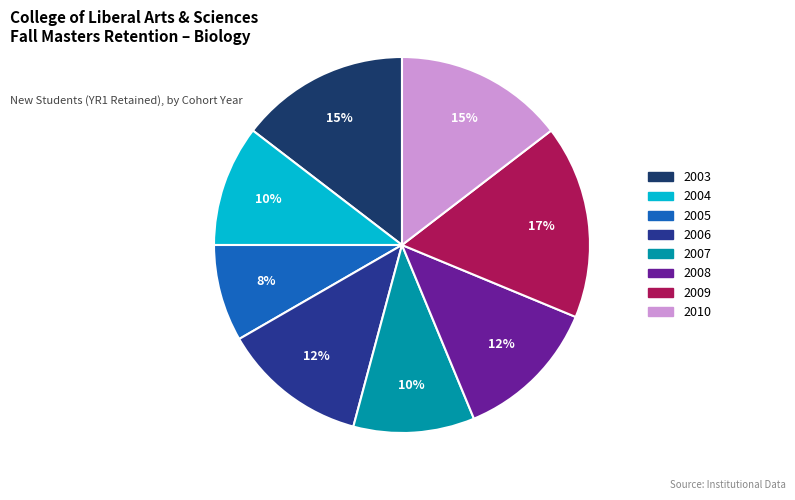

Is it true that 2008 is 20% of the pie?

False